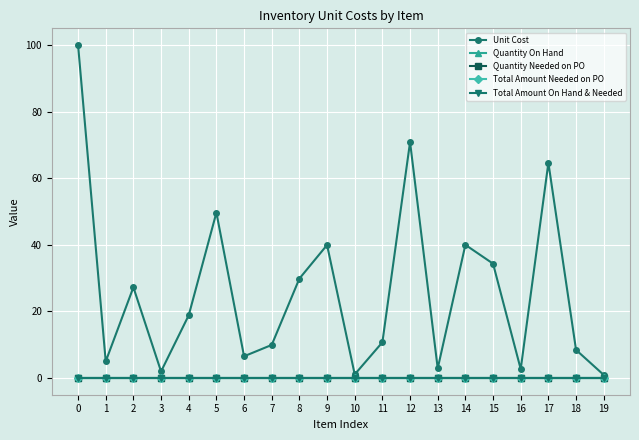

True or false: Total Amount On Hand & Needed has a value of 0.0 at 17.

True